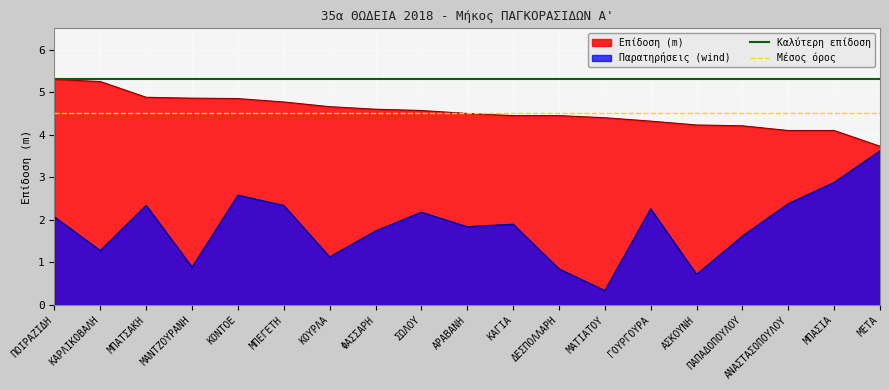

The value of Επίδοση (m) at ΑΣΚΟΥΝΗ is 4.2. True or false?

True